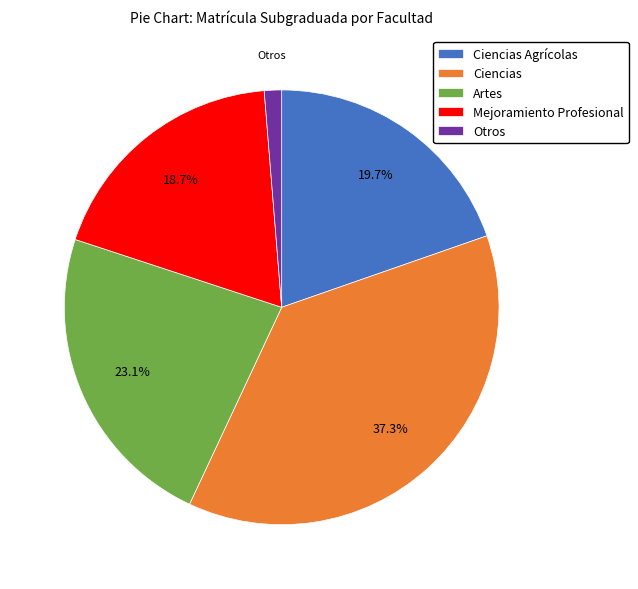

Is there any slice that represents more than half of the pie?

No